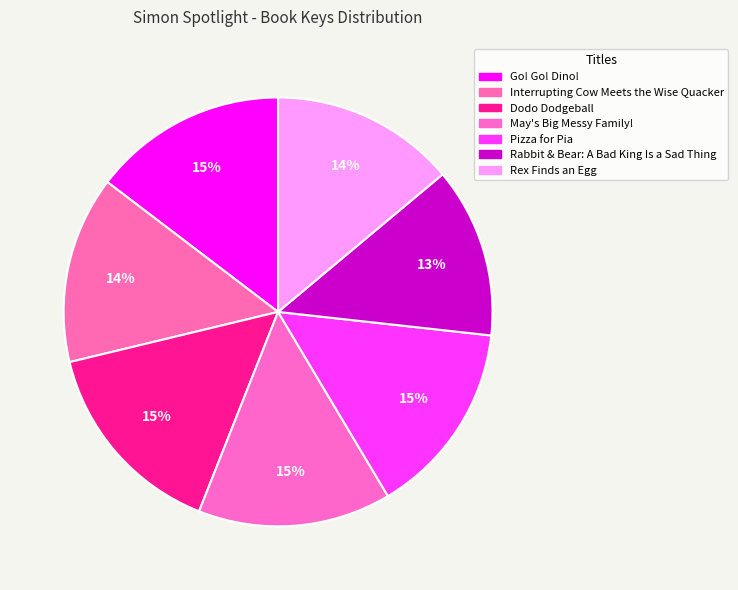

What percentage is the Dodo Dodgeball slice, to the nearest percent?

15%